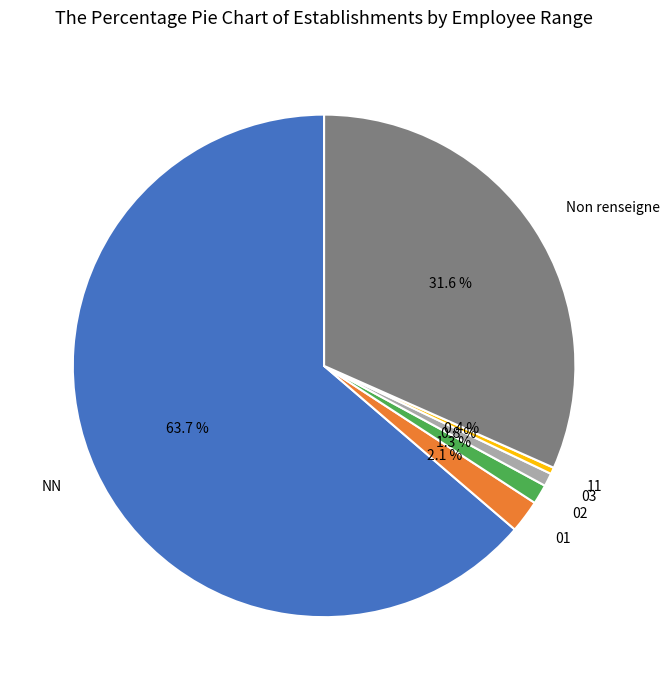

Between 03 and NN, which is larger?

NN